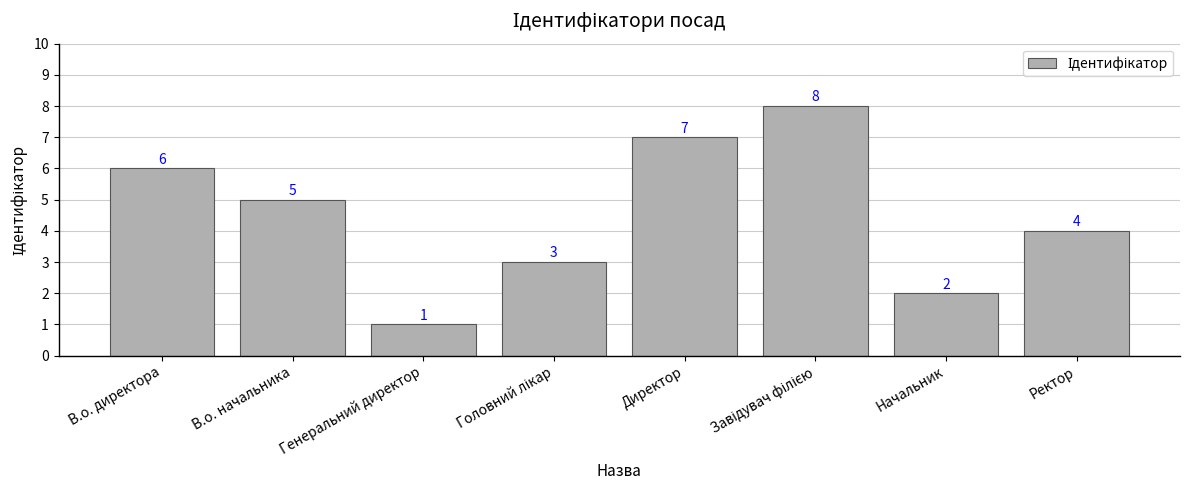

At which category does the chart reach its minimum across all series?

Генеральний директор